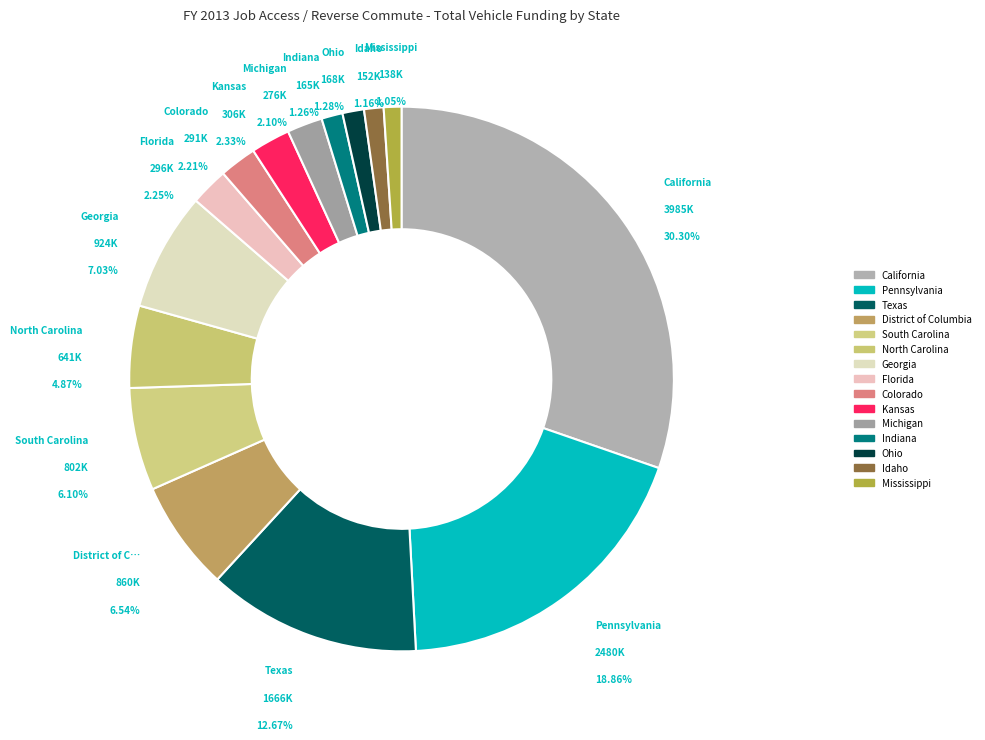

True or false: Ohio accounts for 12% of the total.

False